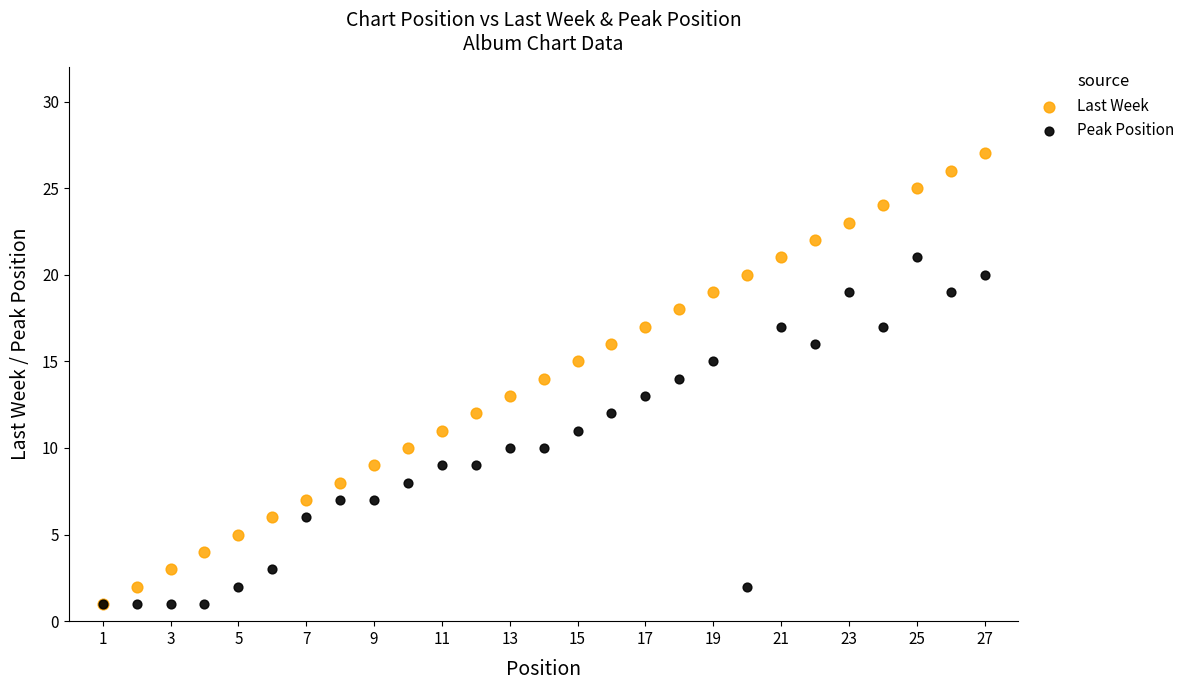

What are all the series names shown in the legend?

Last Week, Peak Position